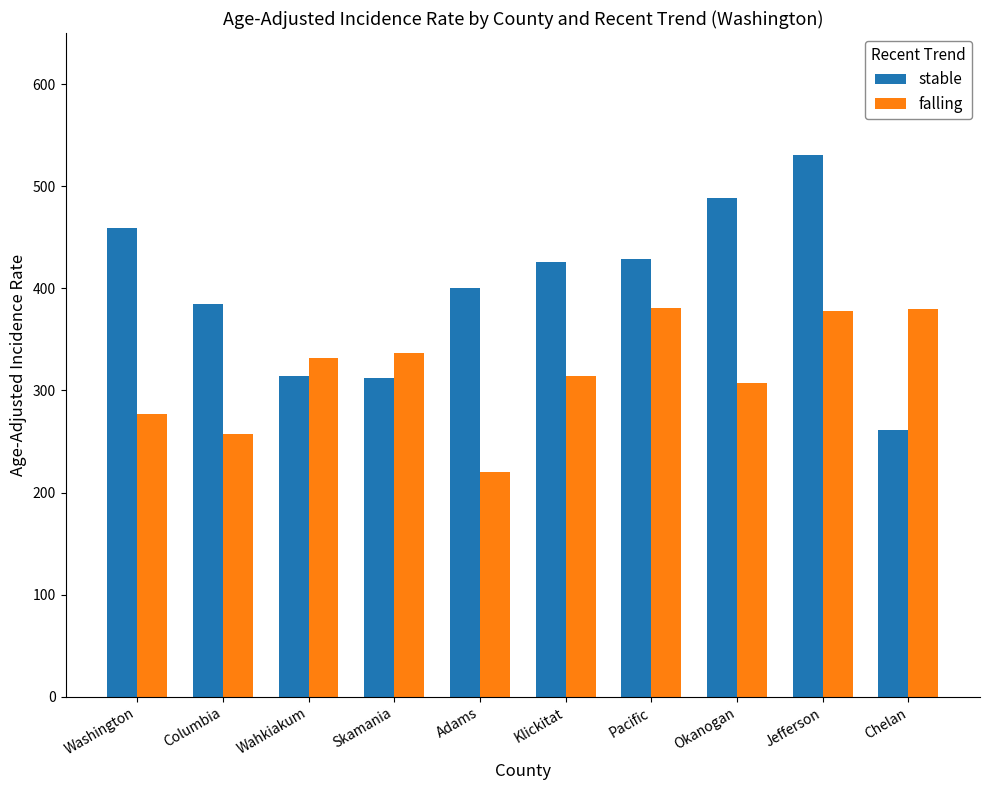

At Okanogan, list the series in order from smallest to largest.

falling, stable